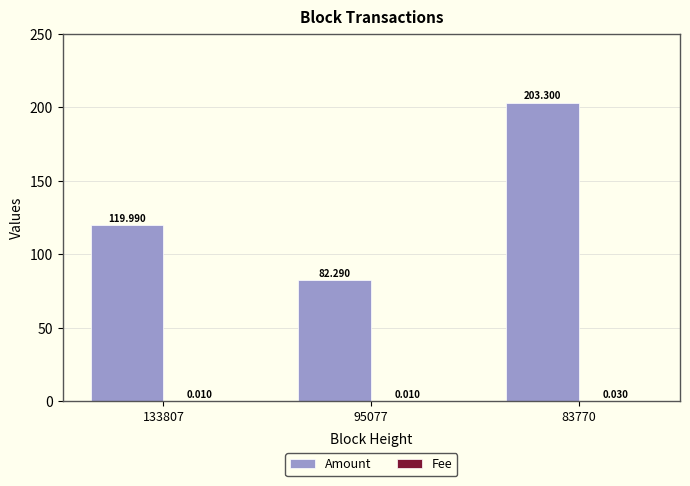

Which series changed the most between 133807 and 83770?

Amount